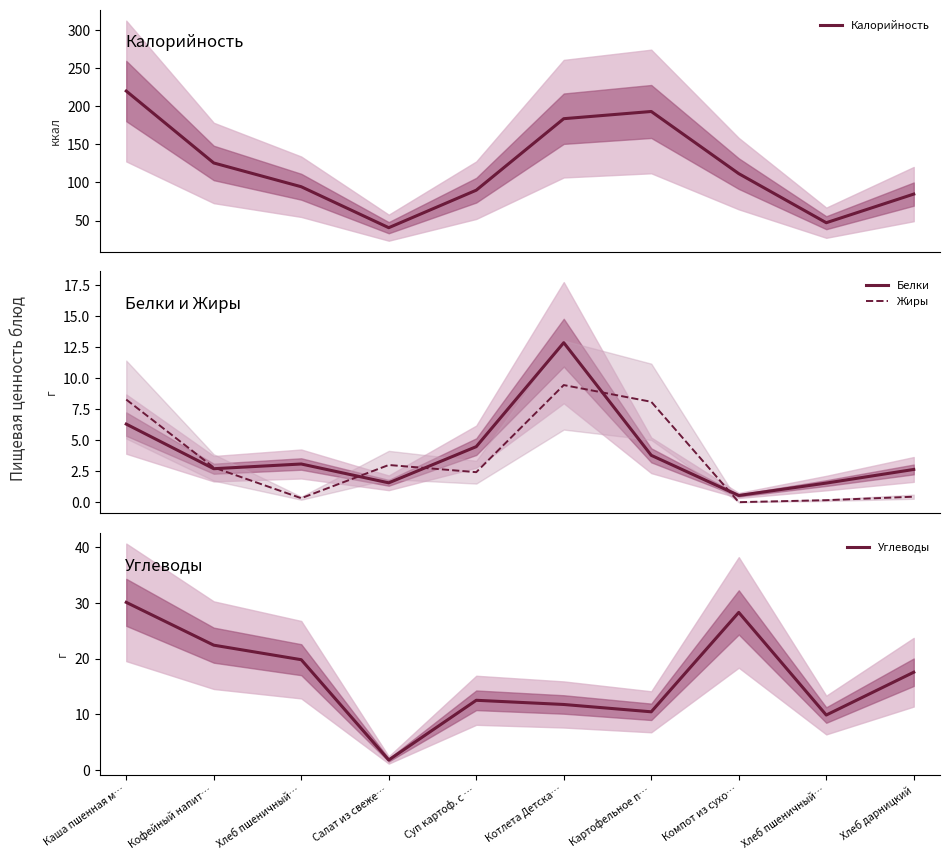

Which series changed the most between Салат из свеже… and Суп картоф. с …?

Калорийность